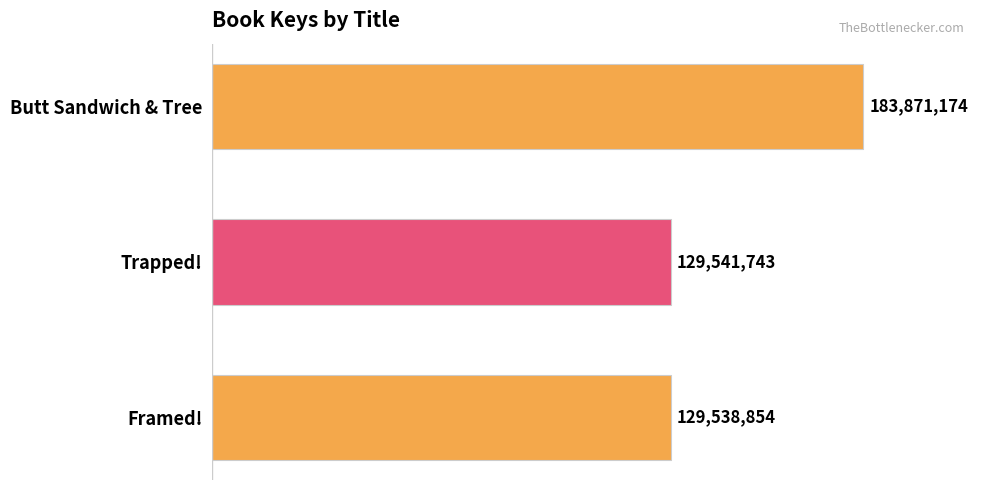

Where is the data nearest to the value 156705014?

Trapped!